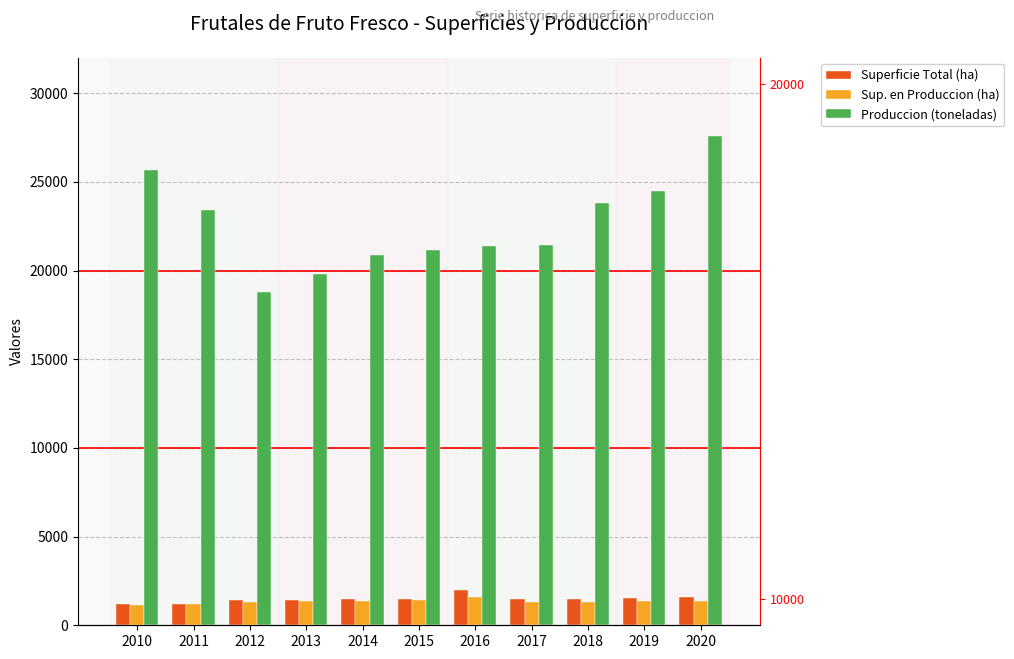

At which label does Superficie Total (ha) first exceed 1469?

2015